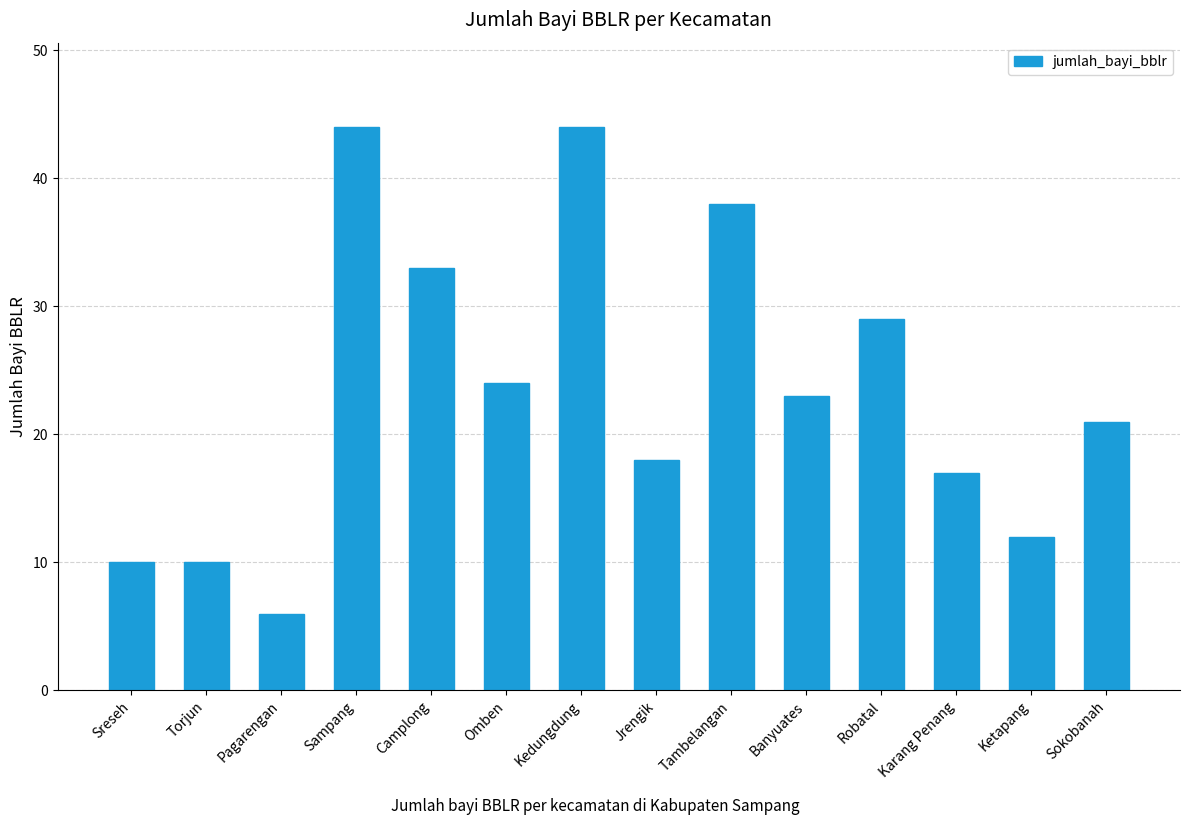

Approximately how many times larger is the value at Kedungdung compared to Pagarengan?

7.3